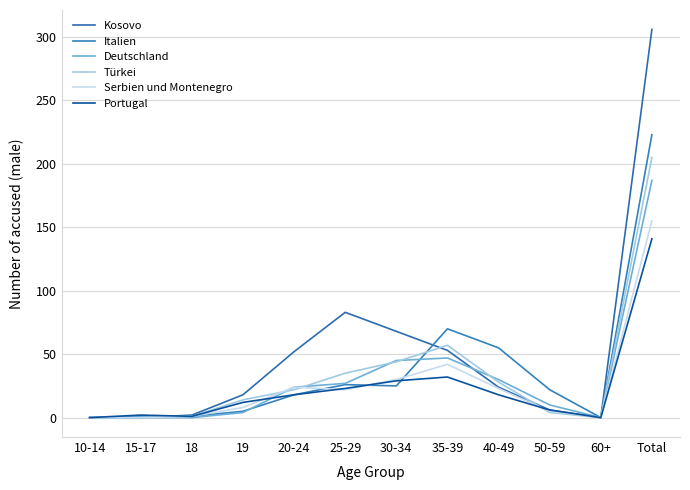

Which series has the largest range (max minus min)?

Kosovo